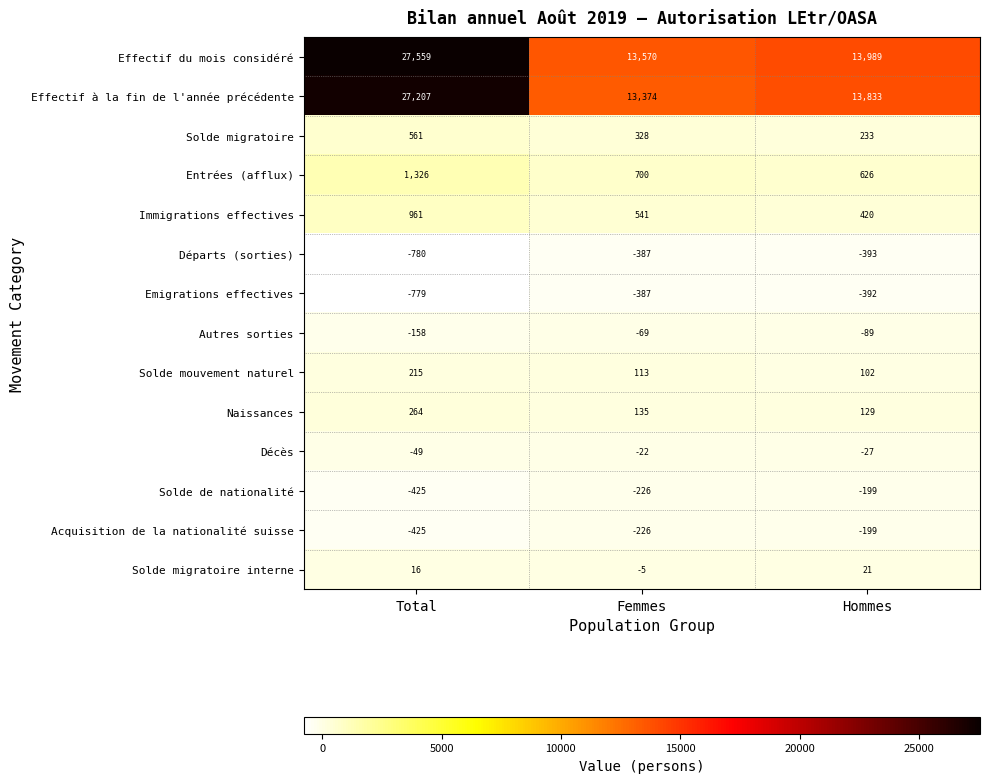

The value of Solde de nationalité at Hommes is -135. True or false?

False